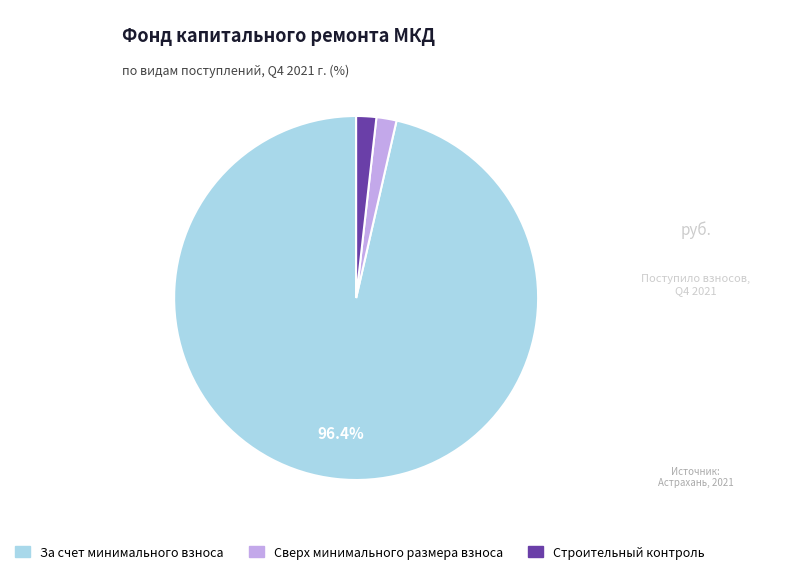

Combined, do Сверх минимального размера взноса and За счет минимального взноса account for over 50%?

Yes